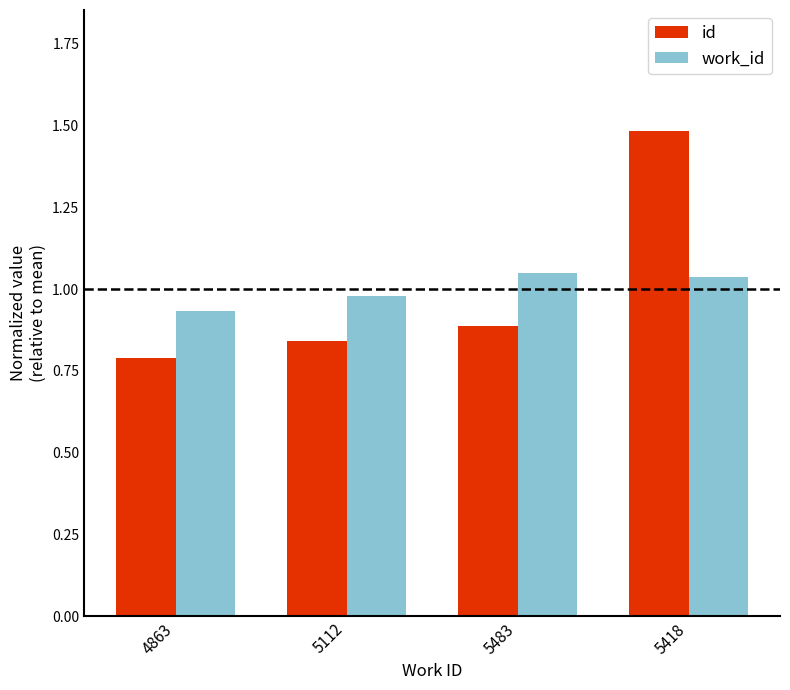

Which category has the highest value in the id series?

5418